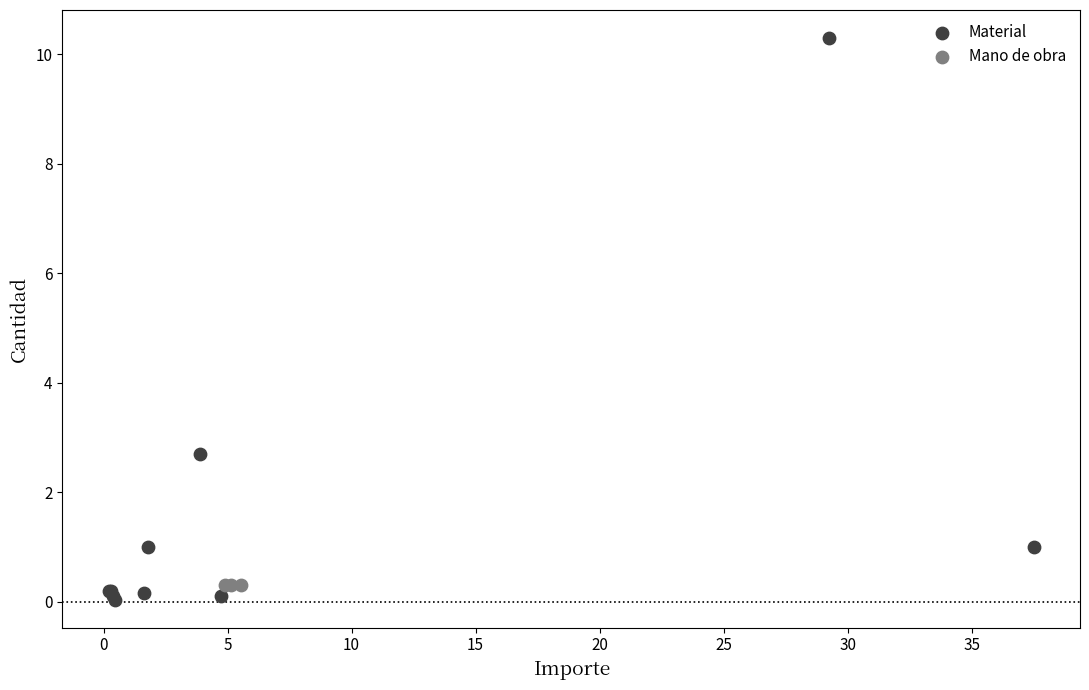

What are all the series names shown in the legend?

Material, Mano de obra